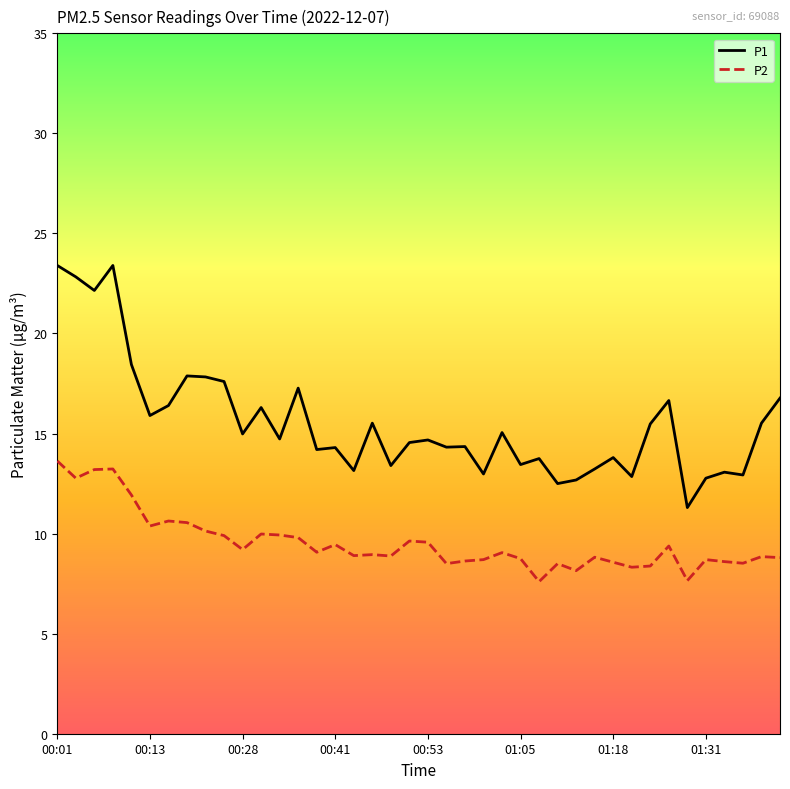

Rank the series by their average value, from highest to lowest.

P1, P2